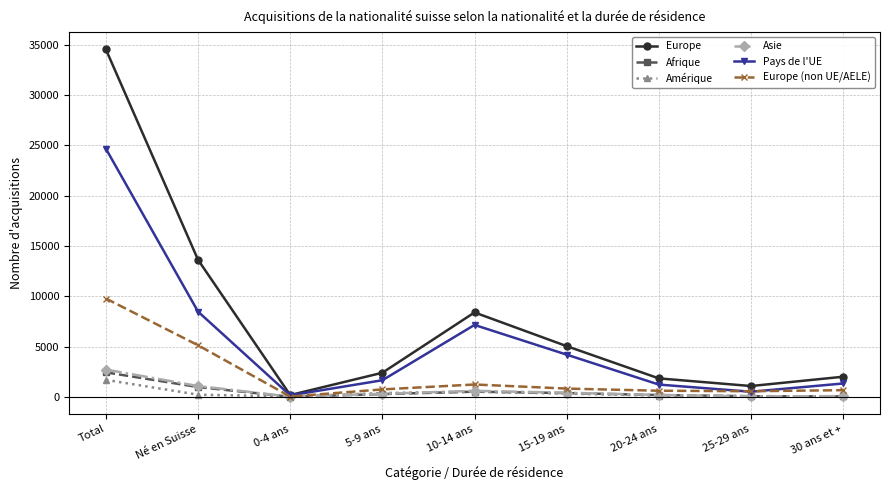

What is the minimum value for Amérique?

39